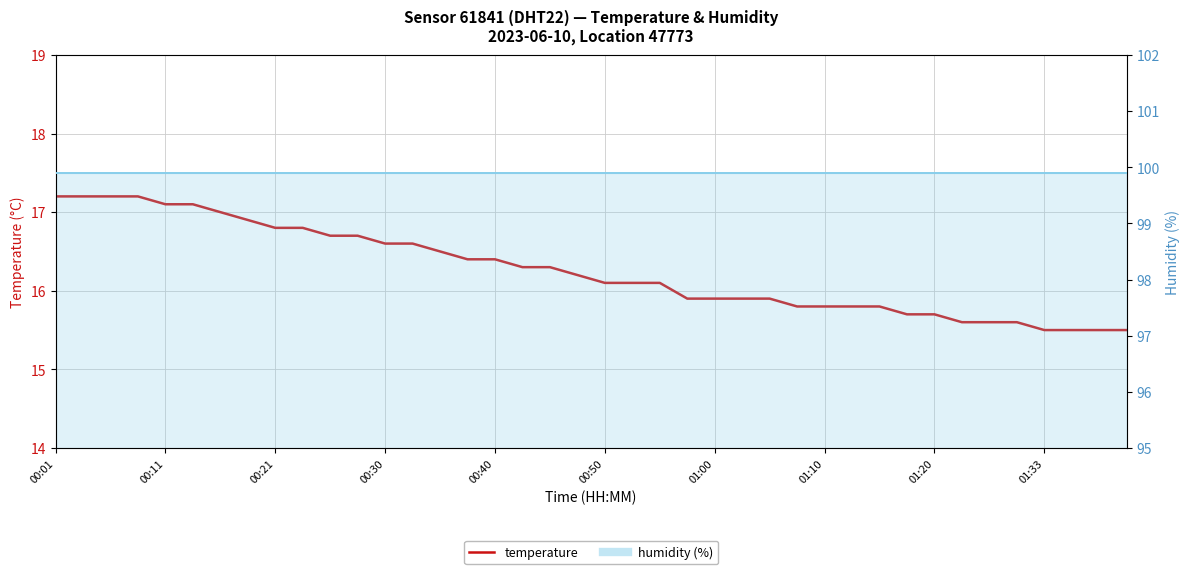

What is the change in value from 01:20 to 19?

-0.6